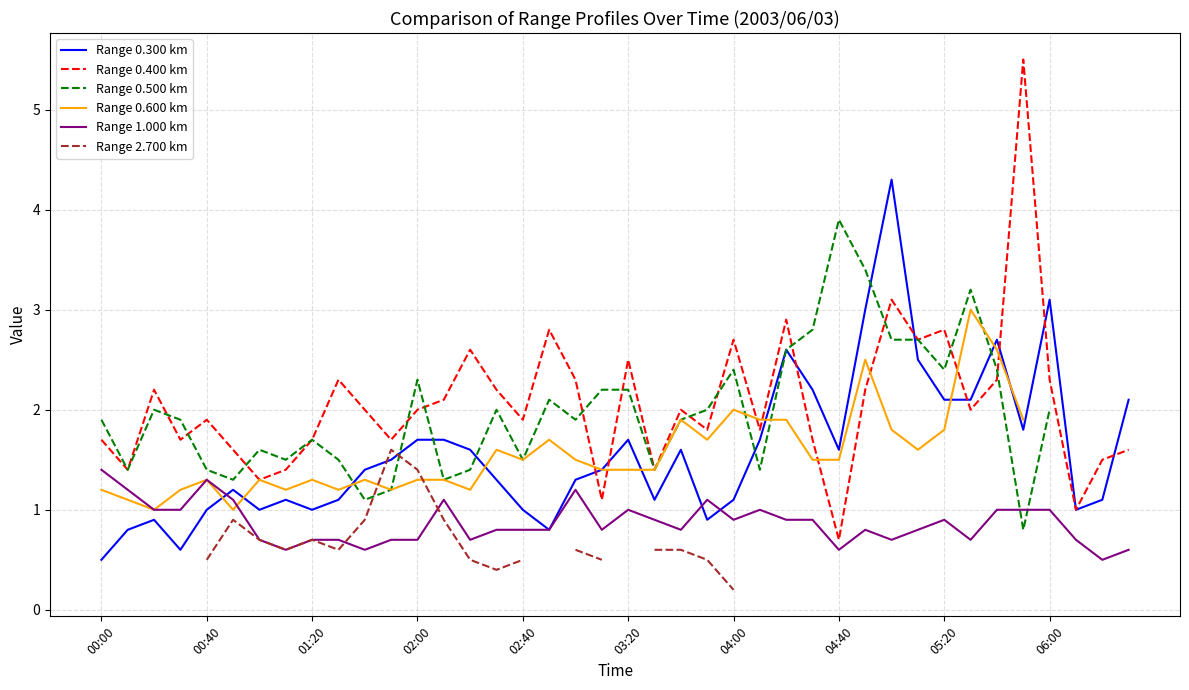

Which series has the largest total across all categories?

Range 0.400 km